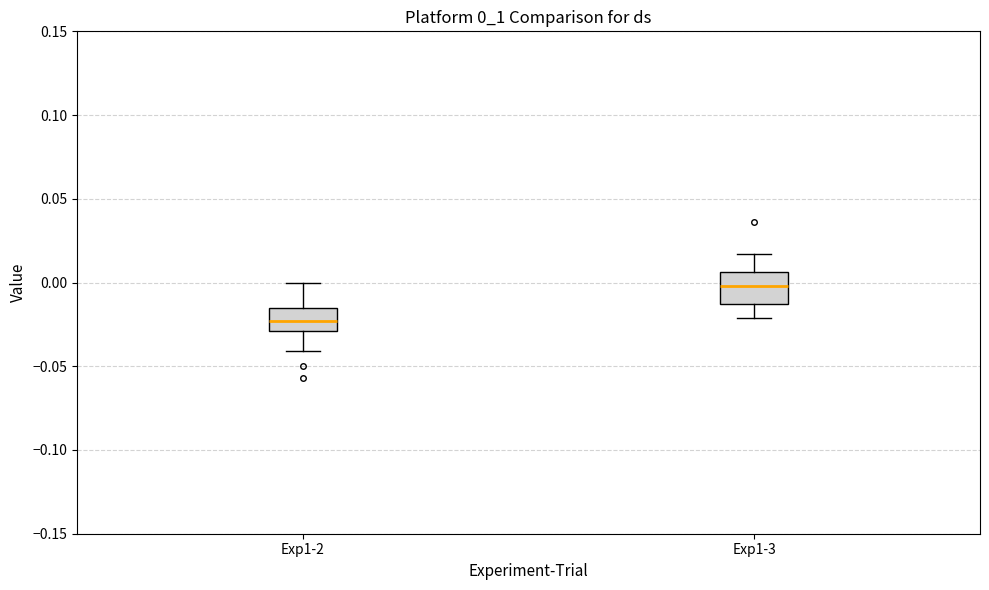

Where does the median line of the box for Exp1-3 sit on the y-axis? The values are not printed on the chart, so give them approximately, as read against the axis.

0.000